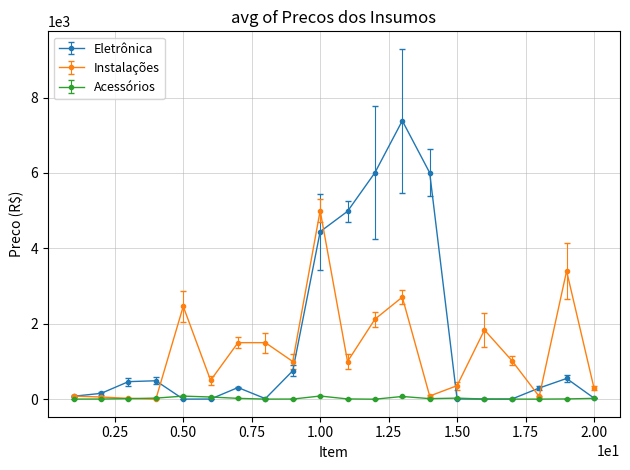

Which series has the widest spread of values?

Eletrônica